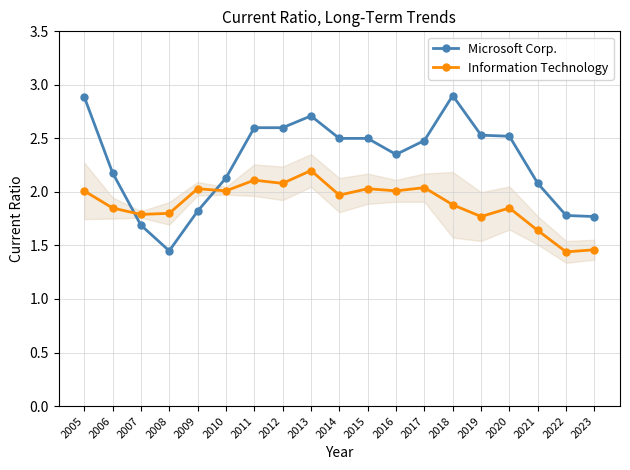

Which series has the largest total across all categories?

Microsoft Corp.